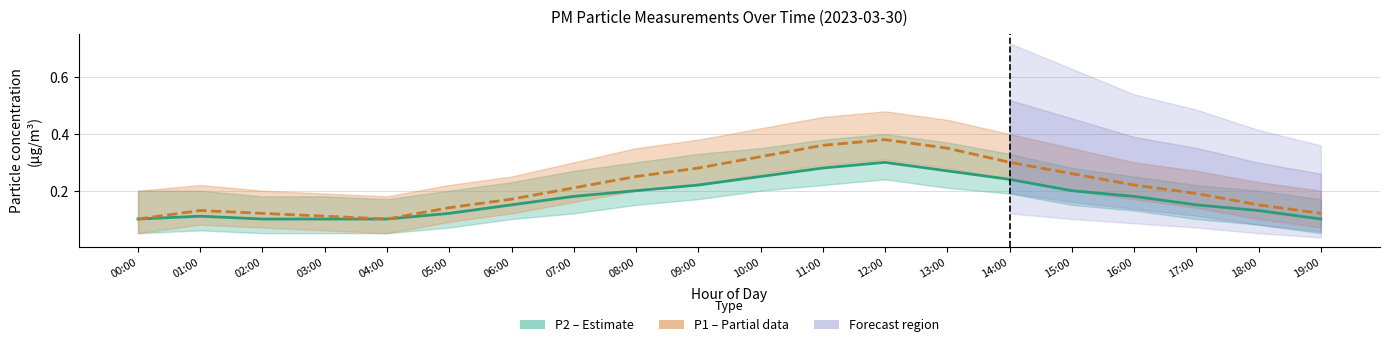

Where is the first local maximum for P2 (PM2.5)?

01:00